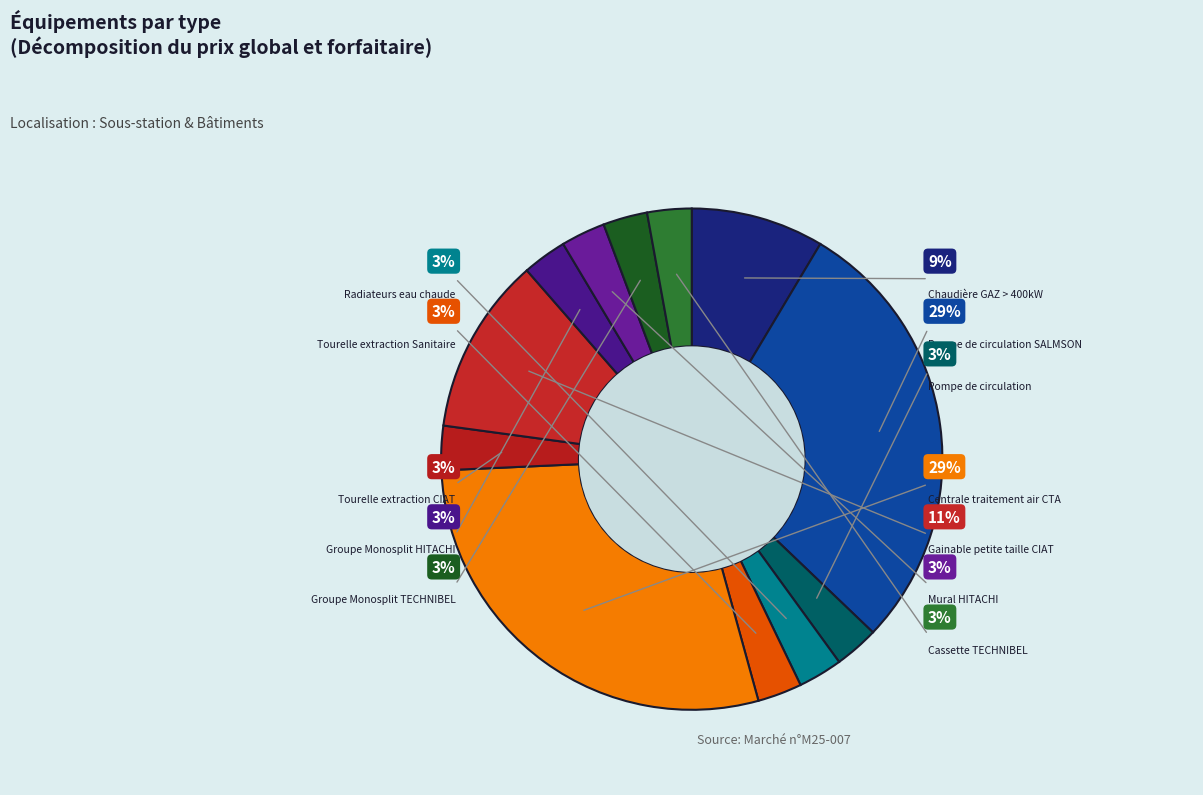

Is it true that Pompe de circulation is 1% of the pie?

False